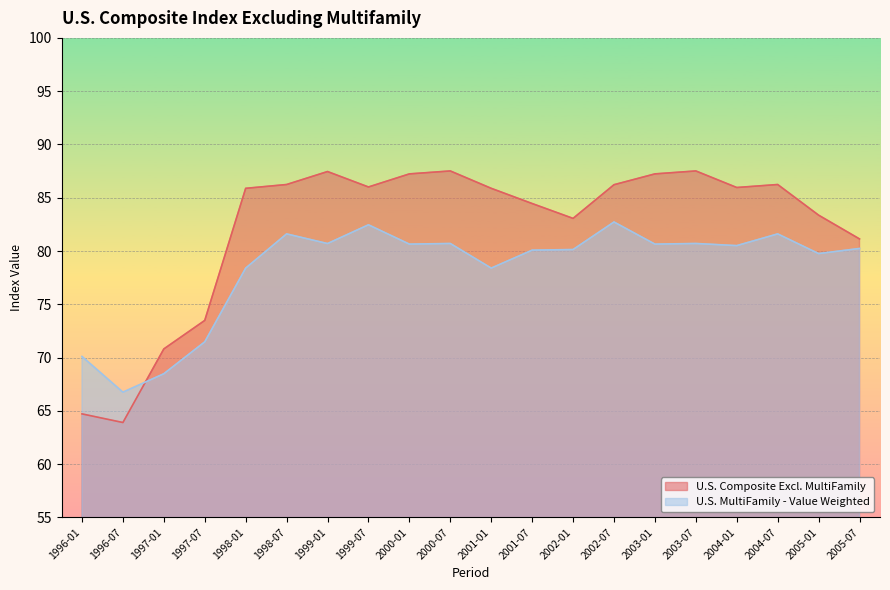

At which label does U.S. MultiFamily - Value Weighted reach its minimum?

1996-07